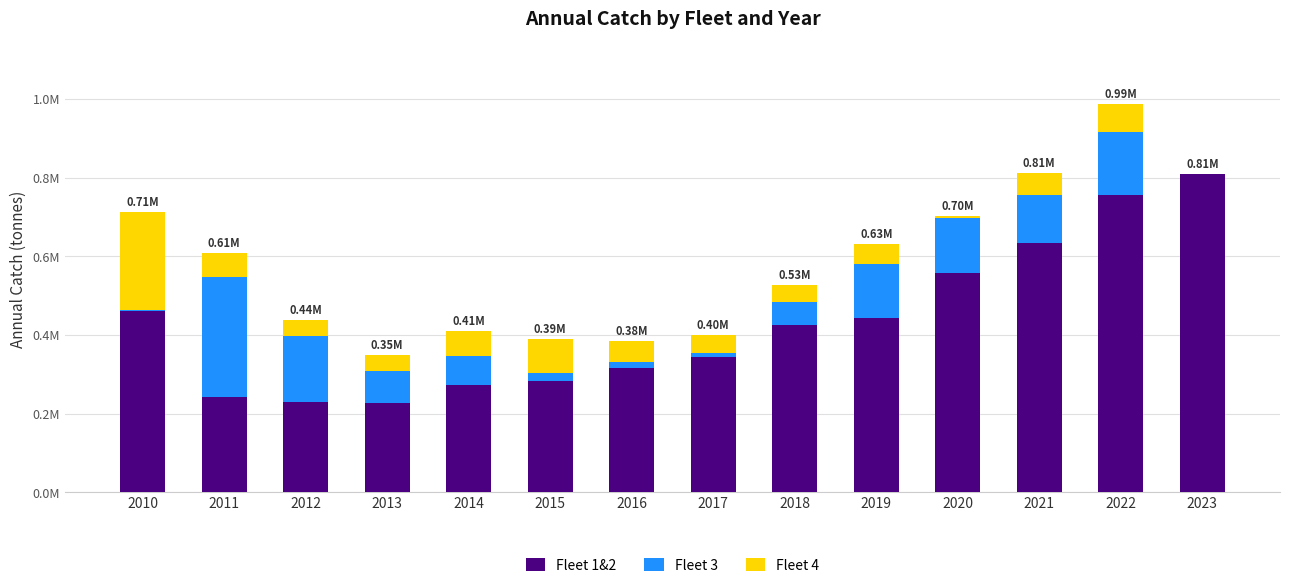

Between 2018 and 2019, which series saw the biggest shift?

Fleet 3